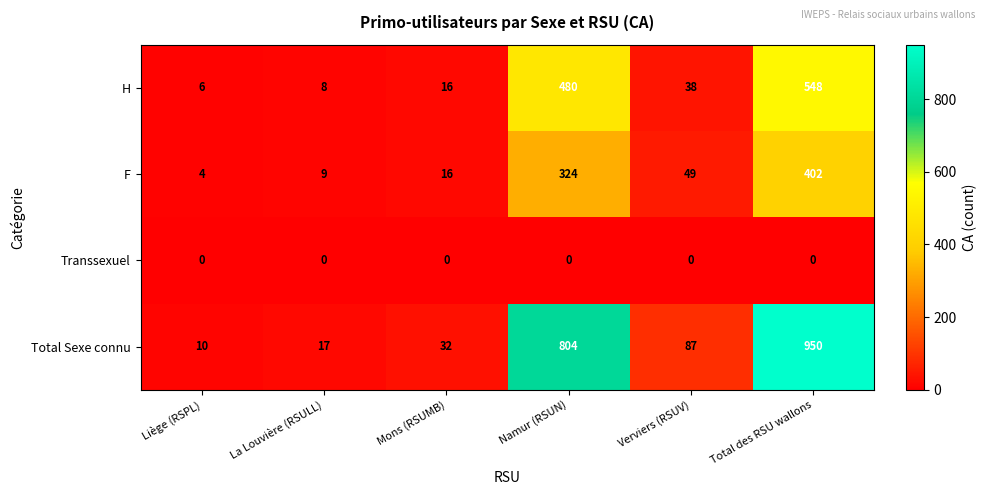

What is the maximum value shown in the chart?

950